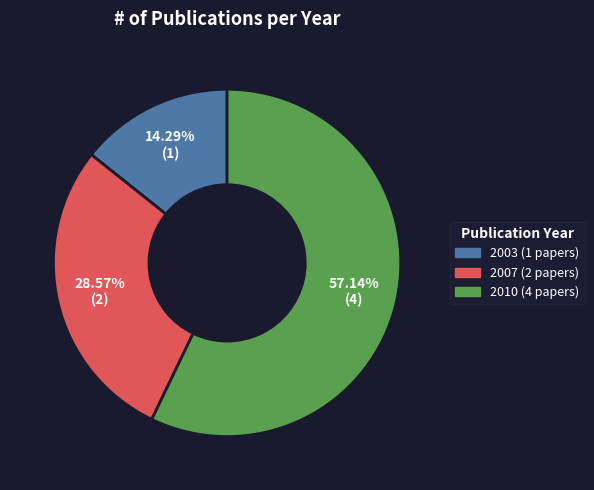

Does any single category account for the majority?

Yes